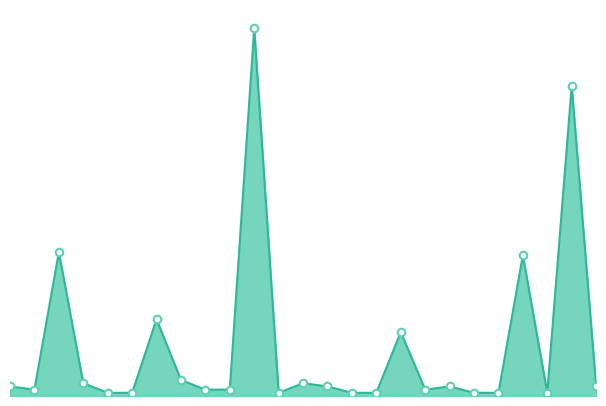

Is this an area chart (filled region under the line)?

Yes